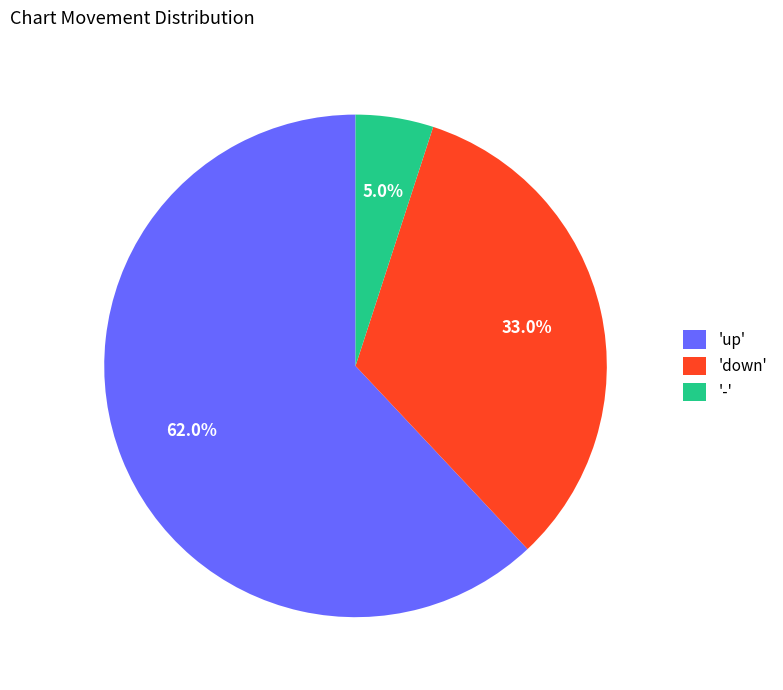

Is the sum of 'down' and '-' greater than half?

No